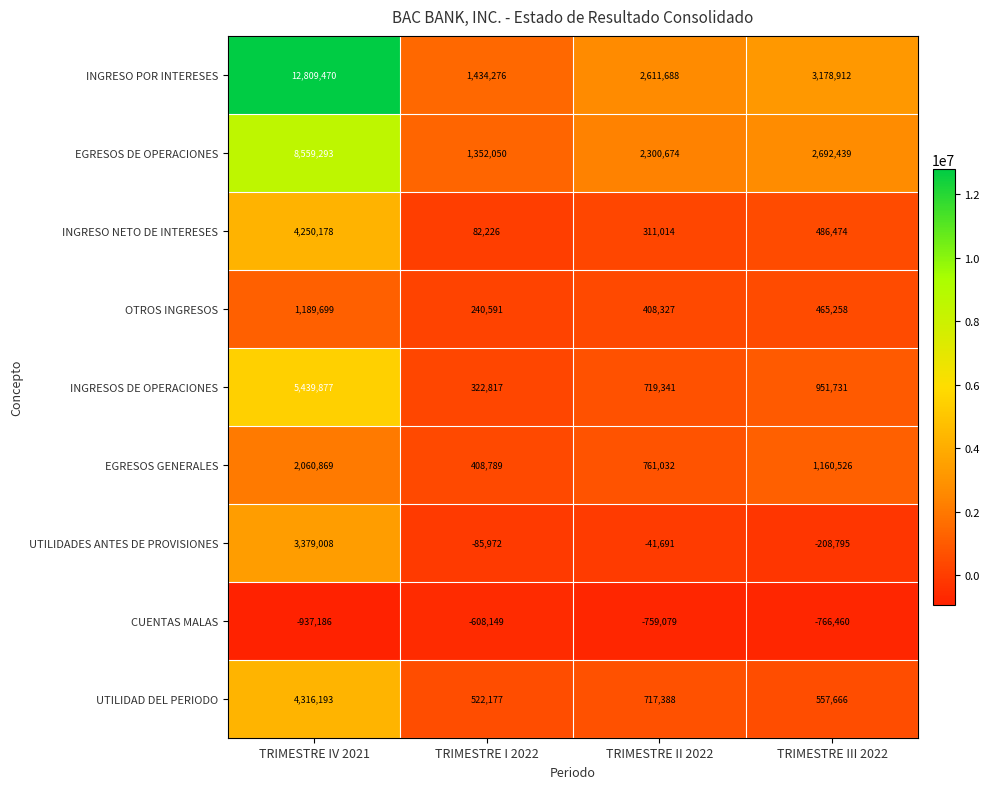

Count the number of data series in this chart.

9